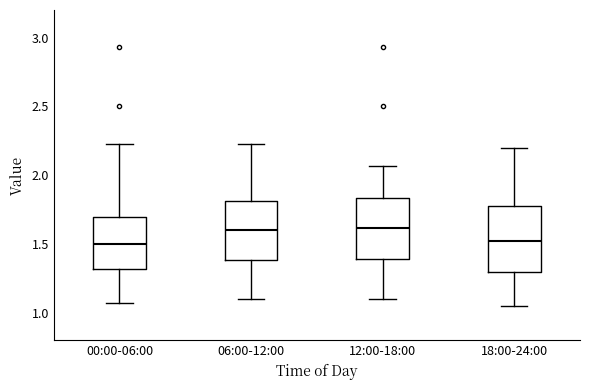

Where is the upper edge of the box for 12:00-18:00 on the y-axis? The values are not printed on the chart, so give them approximately, as read against the axis.

1.85